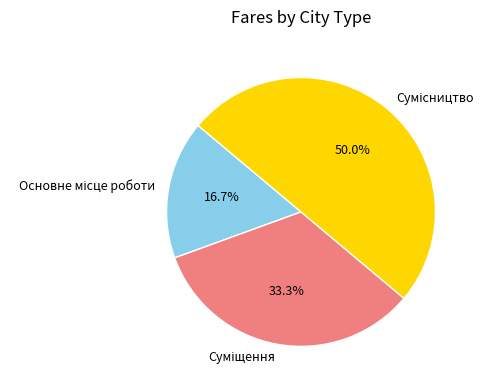

Which slice is the smallest?

Основне місце роботи